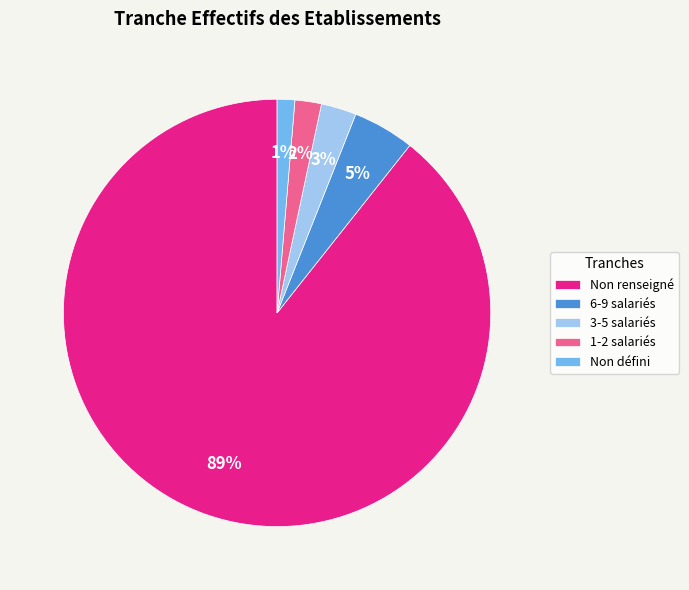

How many segments does this pie chart have?

5